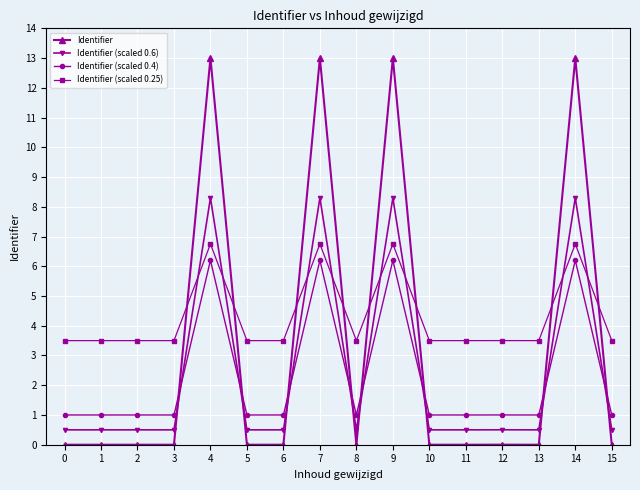

Is it true that Identifier equals 0.0 at 2?

True